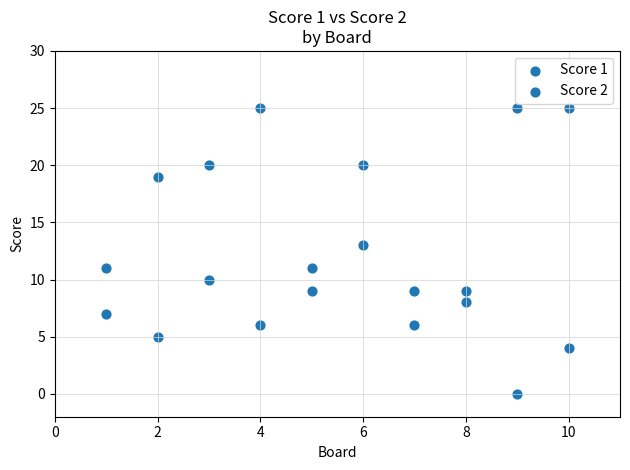

How many data points are displayed?

20